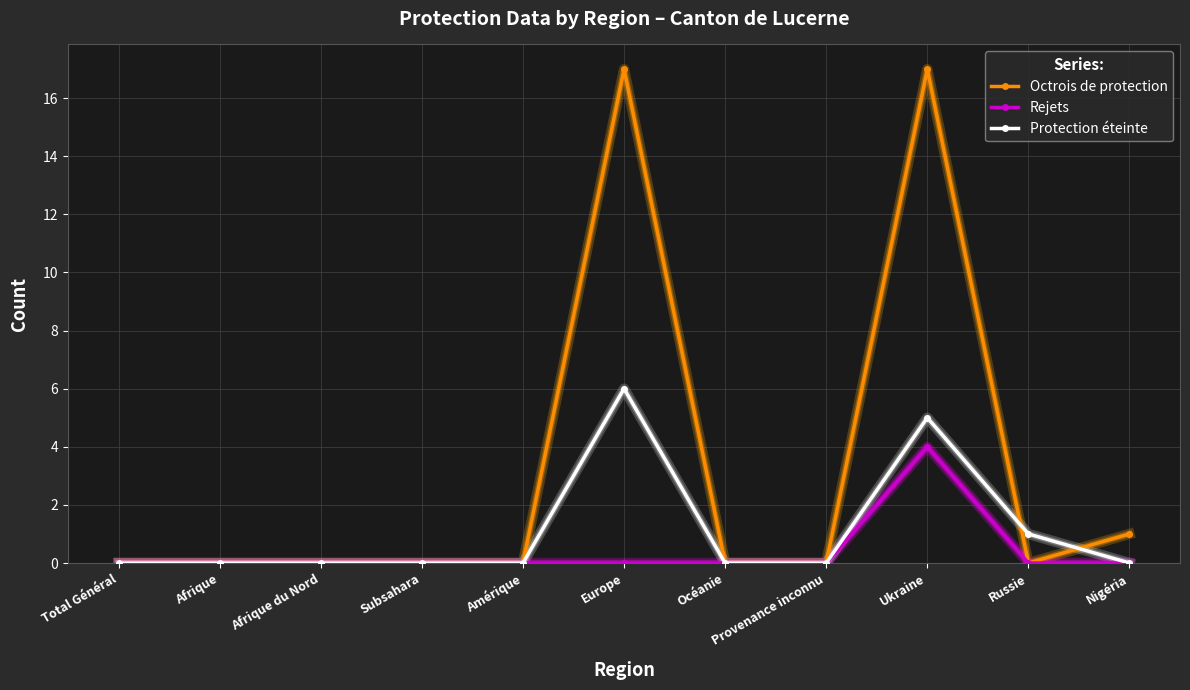

Which series has the largest range (max minus min)?

Octrois de protection